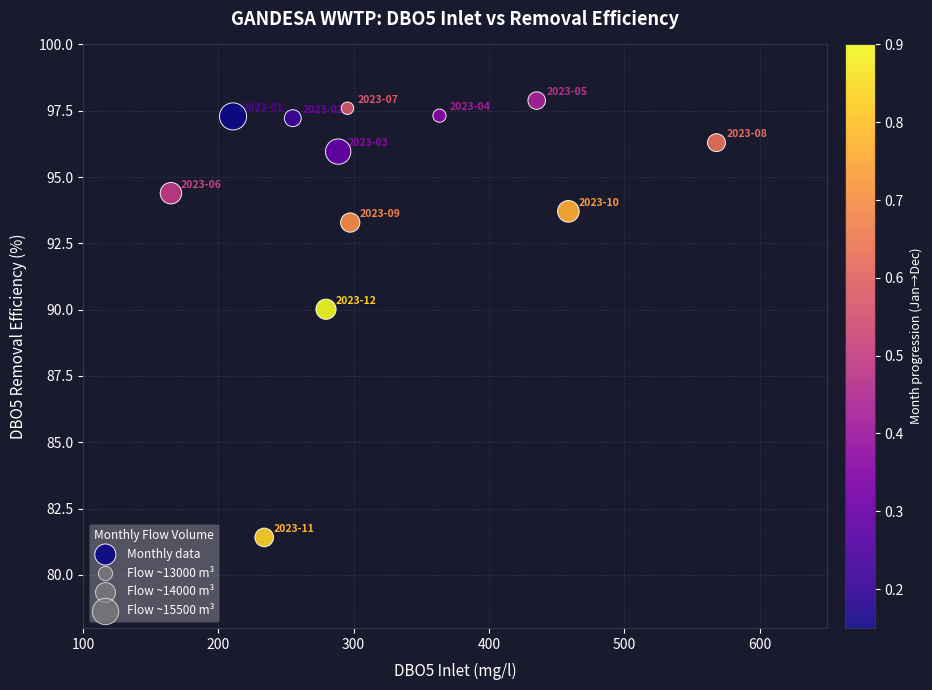

What Y value in the scatter plot is closest to 89?

90.0